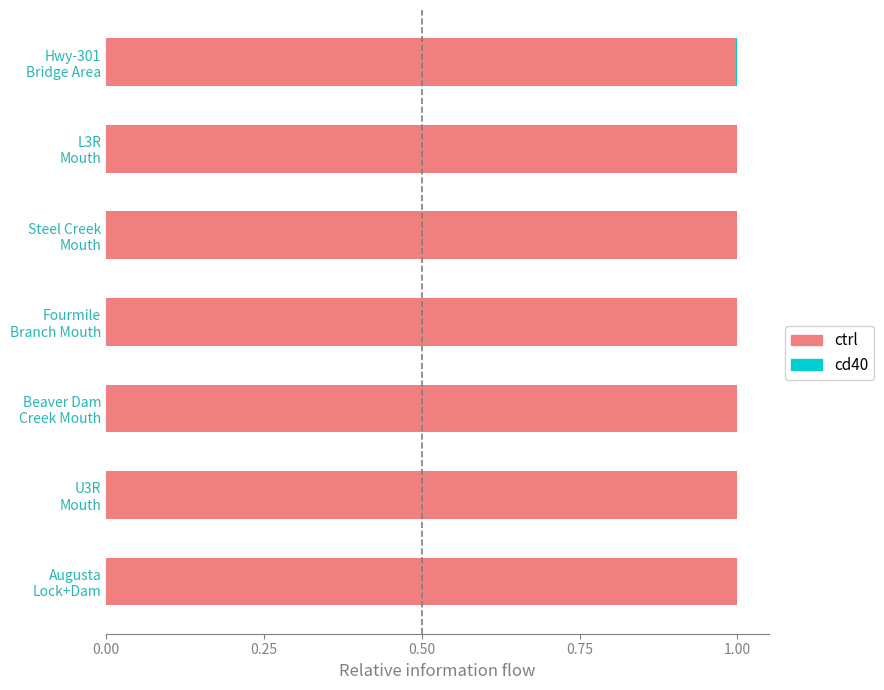

What is the sum of all ctrl values?

7.0